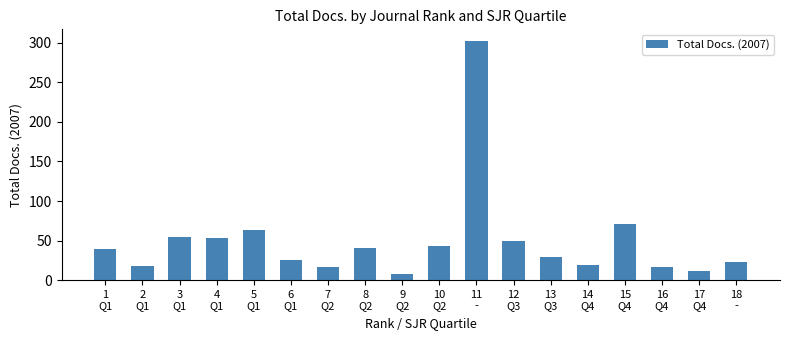

What is the label of the 10th bar from the left?

10
Q2